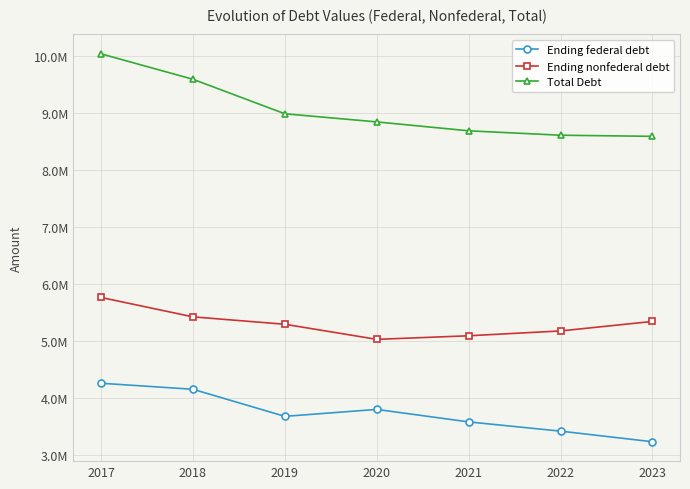

True or false: Ending nonfederal debt and Total Debt cross at least once.

False